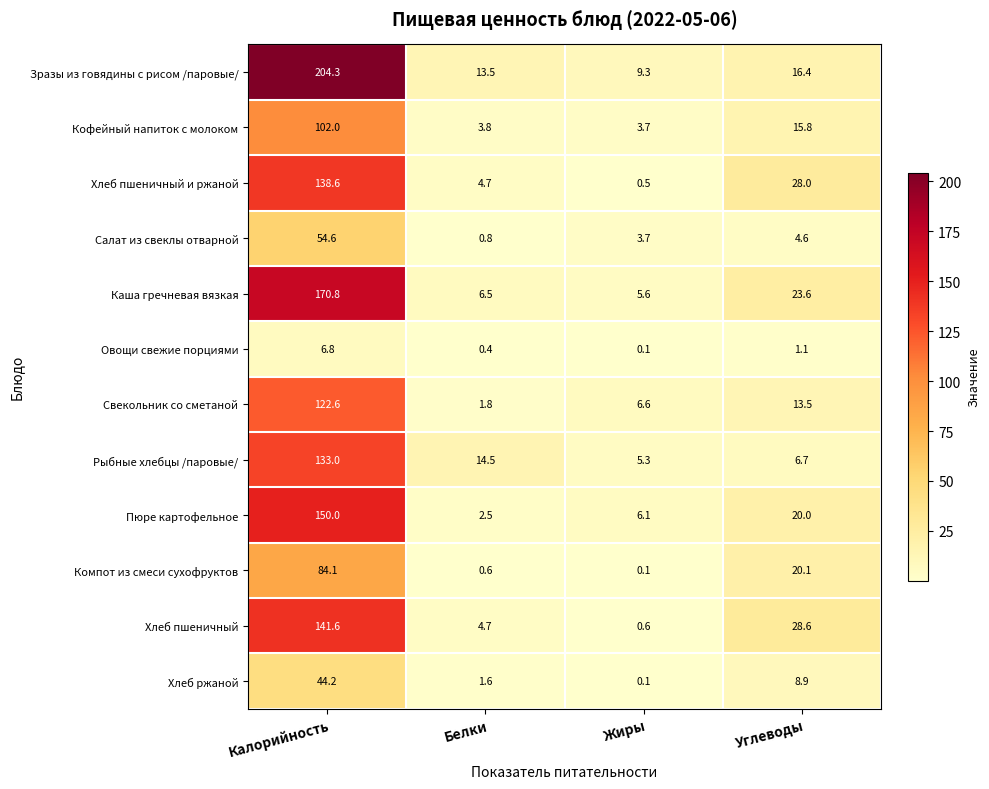

Which series has the largest total across all categories?

Зразы из говядины с рисом /паровые/